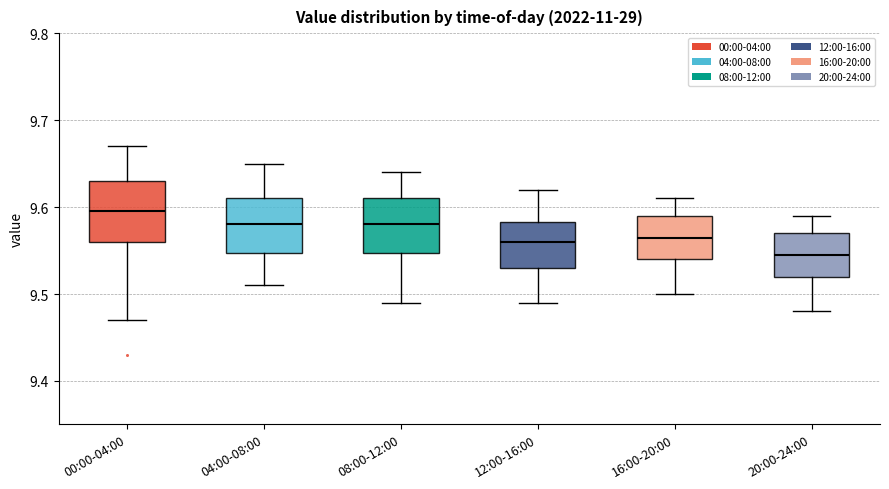

Reading left to right, read every box against the y-axis: the position of its median line, the range the box covers, and the ends of its whiskers. The values are not printed on the chart, so give them approximately, as read against the axis.

00:00-04:00: median 9.60, box 9.56 to 9.63, whiskers 9.47 to 9.67
04:00-08:00: median 9.58, box 9.55 to 9.61, whiskers 9.51 to 9.65
08:00-12:00: median 9.58, box 9.55 to 9.61, whiskers 9.49 to 9.64
12:00-16:00: median 9.56, box 9.53 to 9.58, whiskers 9.49 to 9.62
16:00-20:00: median 9.57, box 9.54 to 9.59, whiskers 9.50 to 9.61
20:00-24:00: median 9.55, box 9.52 to 9.57, whiskers 9.48 to 9.59